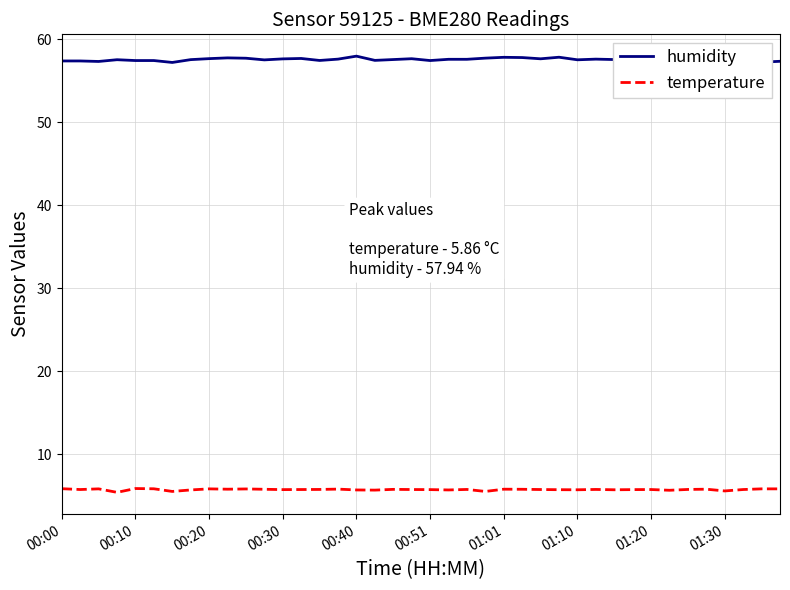

Rank the series by their average value, from lowest to highest.

temperature, humidity